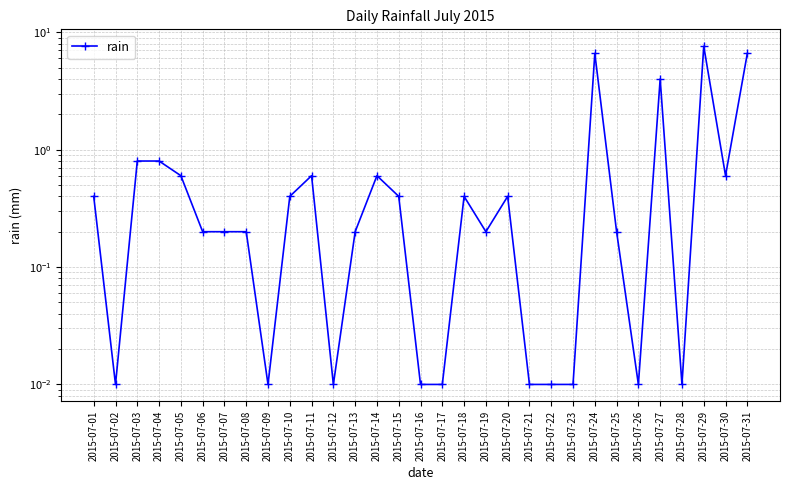

True or false: the data shows 0.4 at 2015-07-18.

True